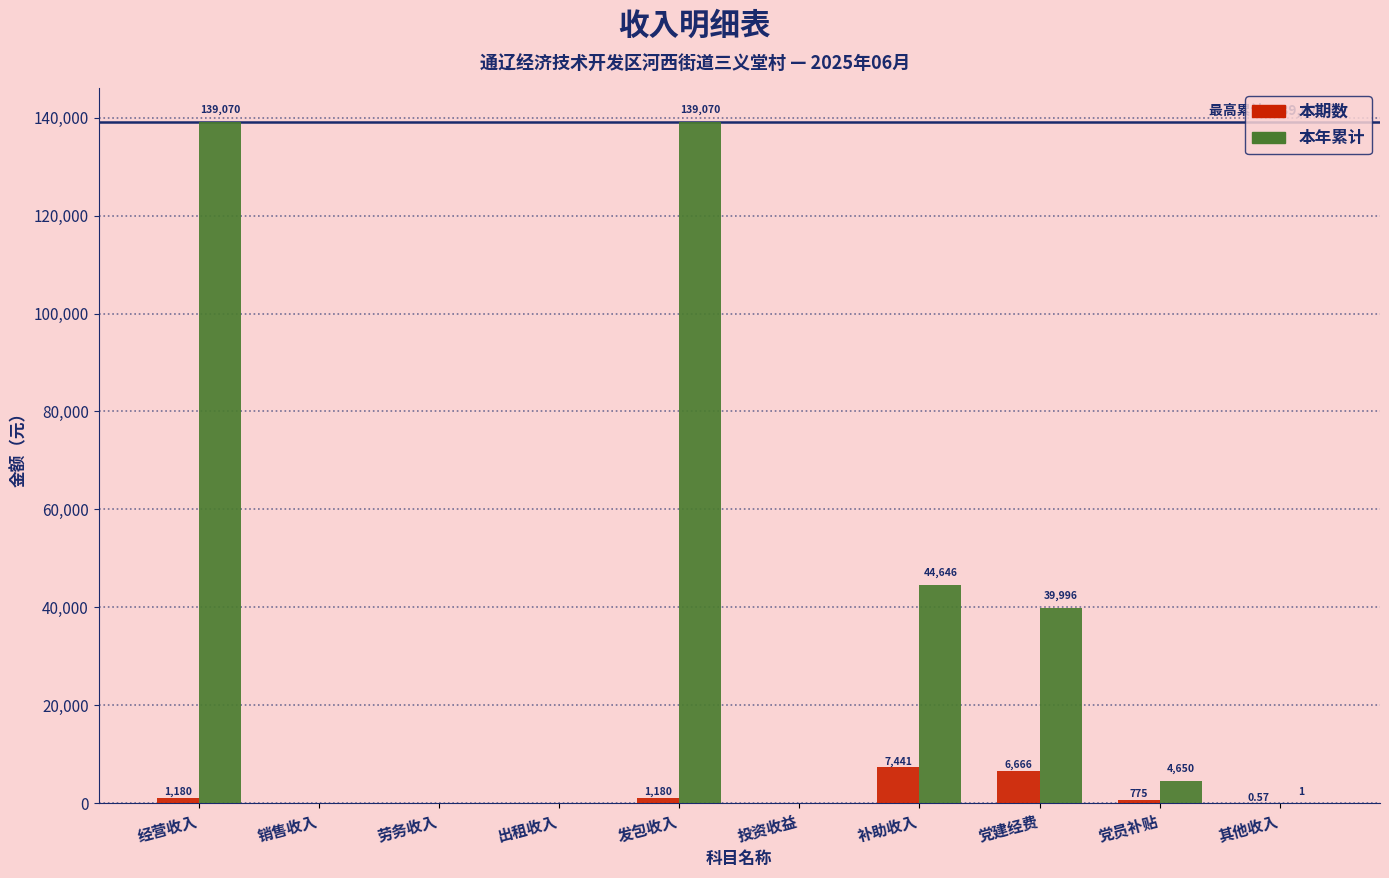

Which series changed the most between 经营收入 and 销售收入?

本年累计